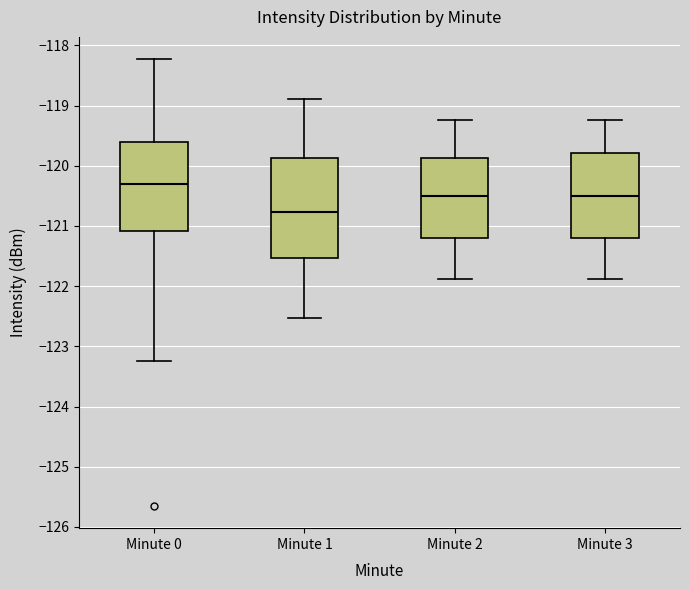

Comparing the boxes themselves (not the whiskers), which one is the tallest?

Minute 1